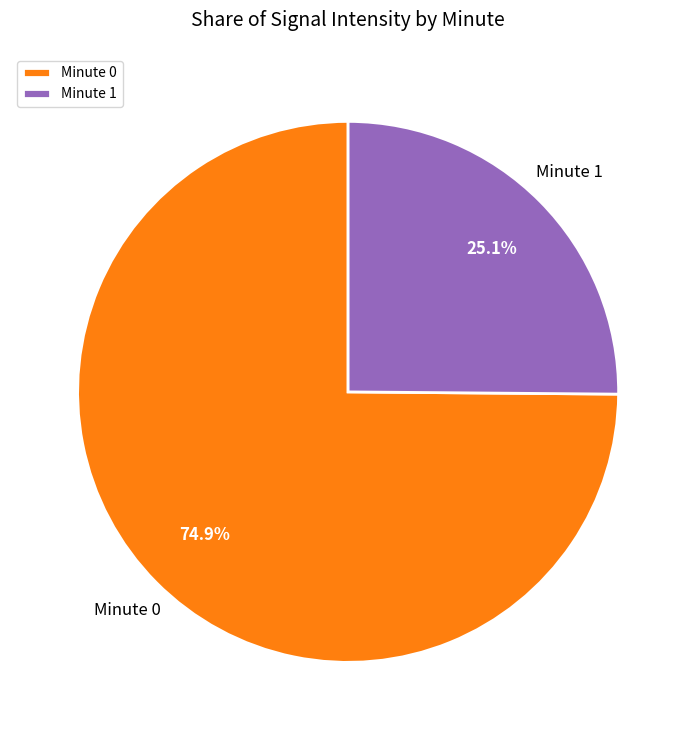

Does Minute 0 represent more than half of the total?

Yes